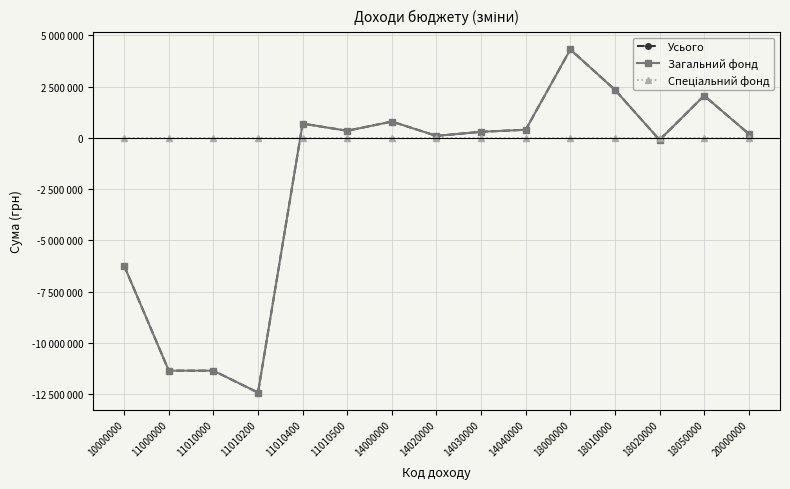

At which category does Загальний фонд reach its first local peak?

11010400